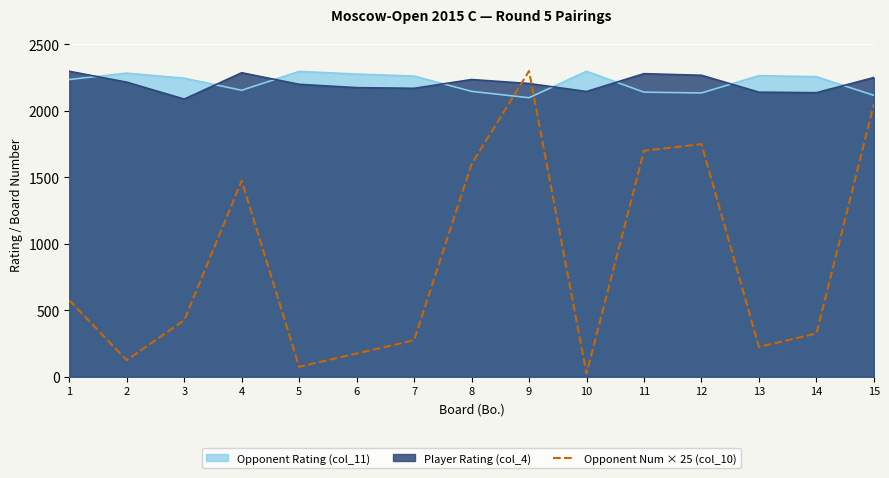

The chart shows a value of 171 at 14. True or false?

False